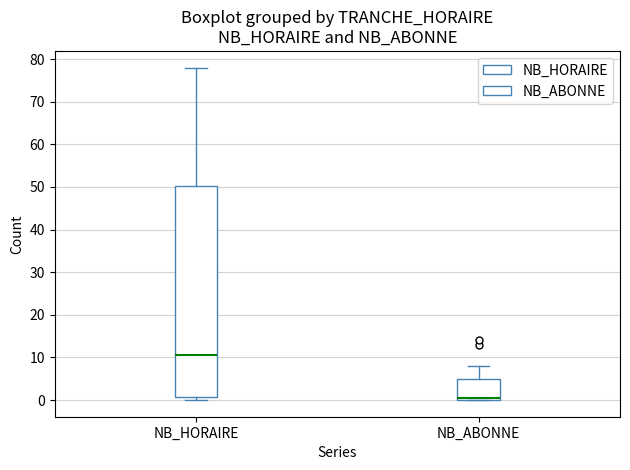

Comparing the boxes themselves (not the whiskers), which one is the tallest?

NB_HORAIRE